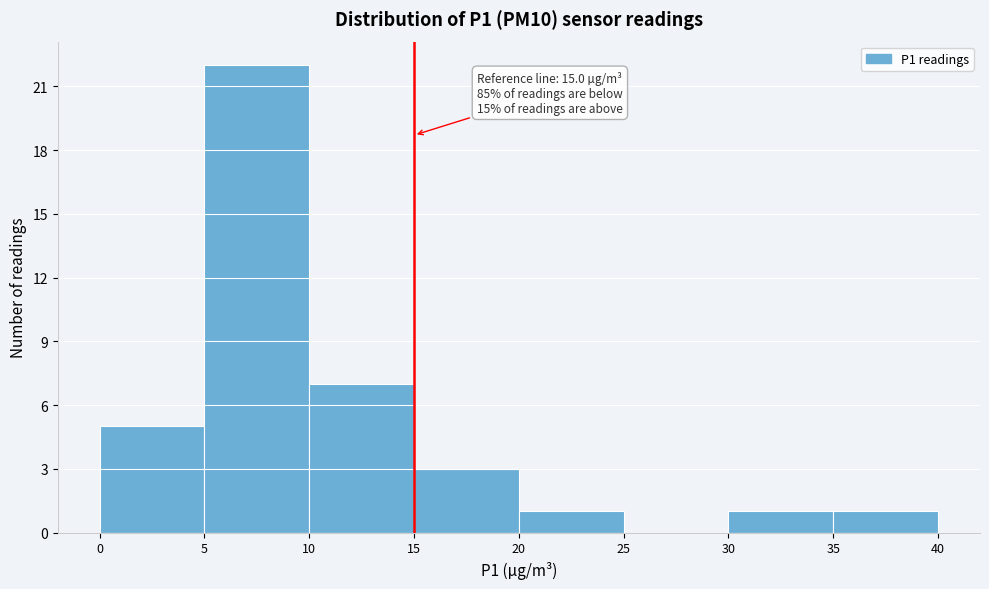

Which range on the x-axis has the tallest bar?

5 to 10